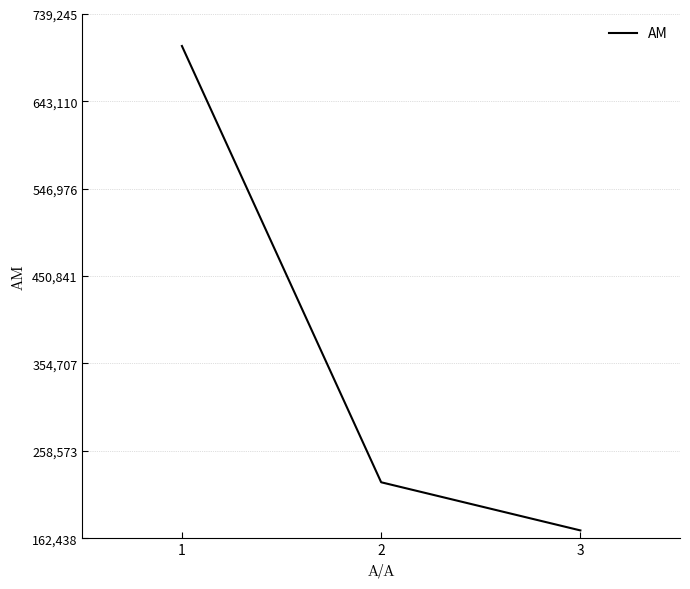

Where is the data nearest to the value 437515?

2